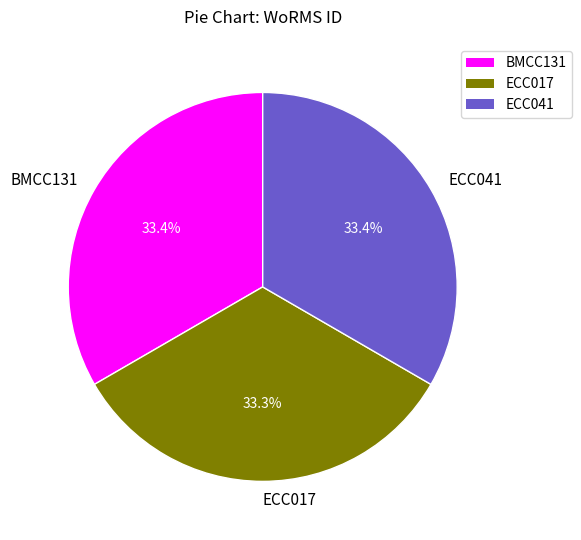

Is ECC017 the majority of the pie?

No